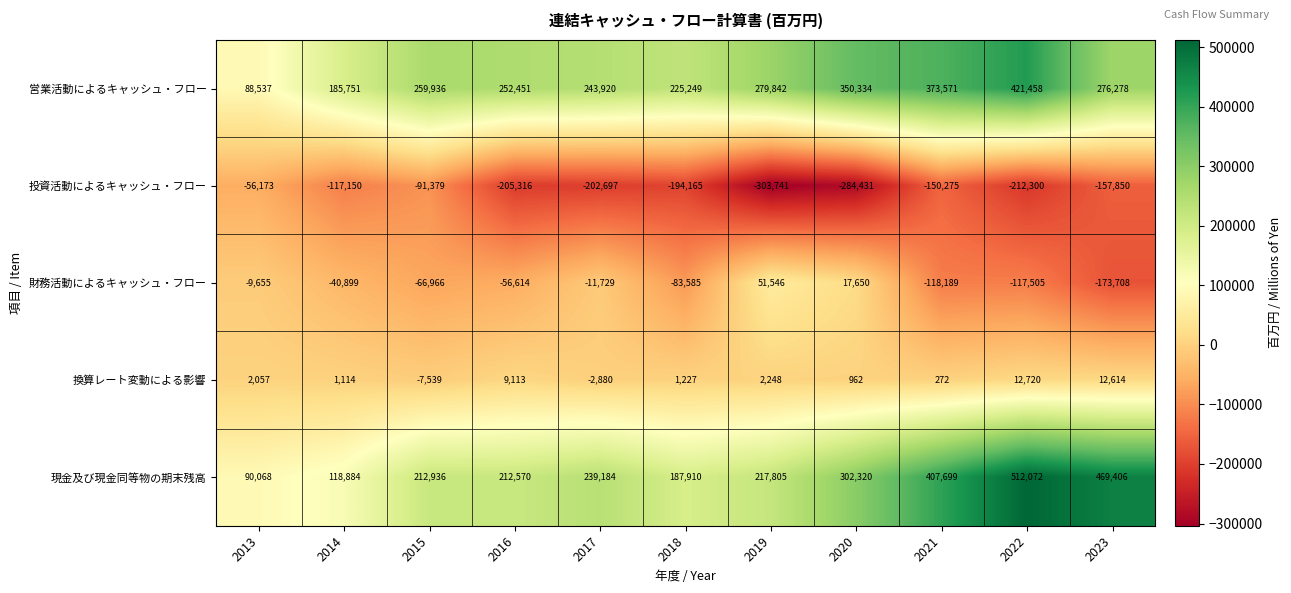

True or false: 営業活動によるキャッシュ・フロー has a value of 276278 at 2023.

True